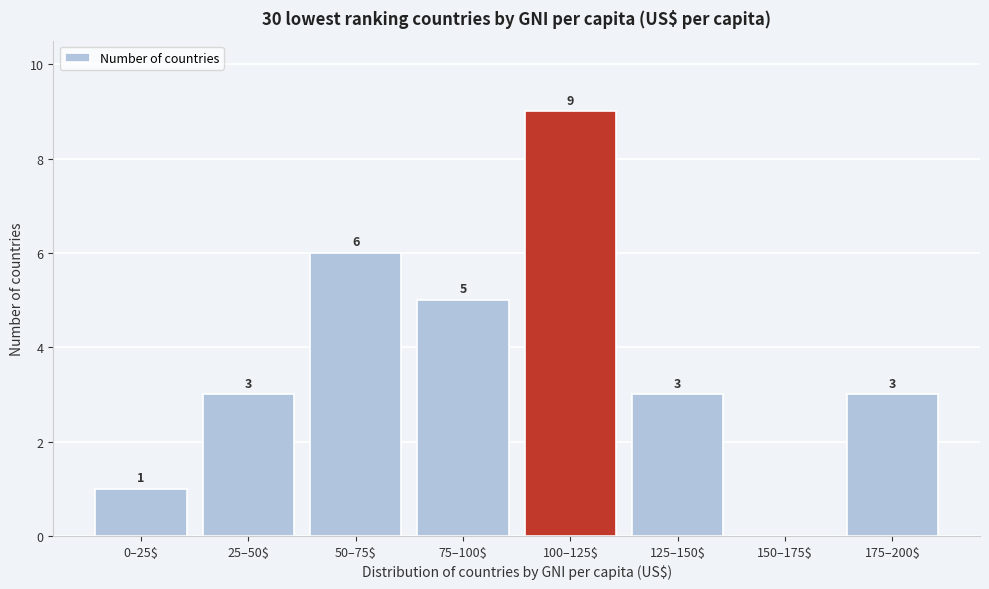

The value at 150–175$ is -5. True or false?

False